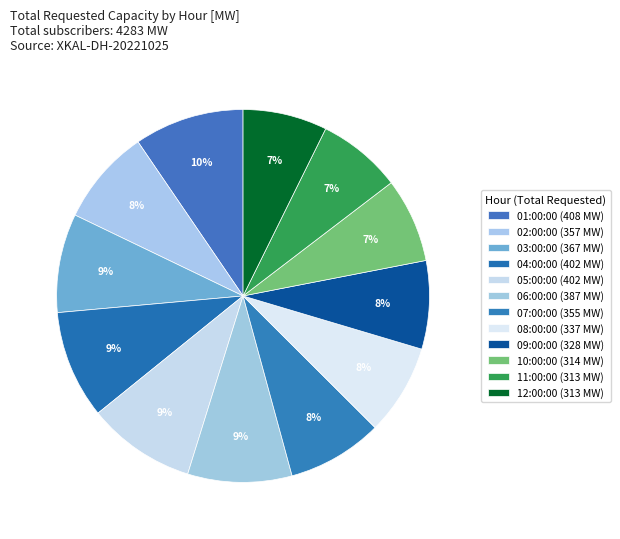

Does 01:00:00 represent more than half of the total?

No